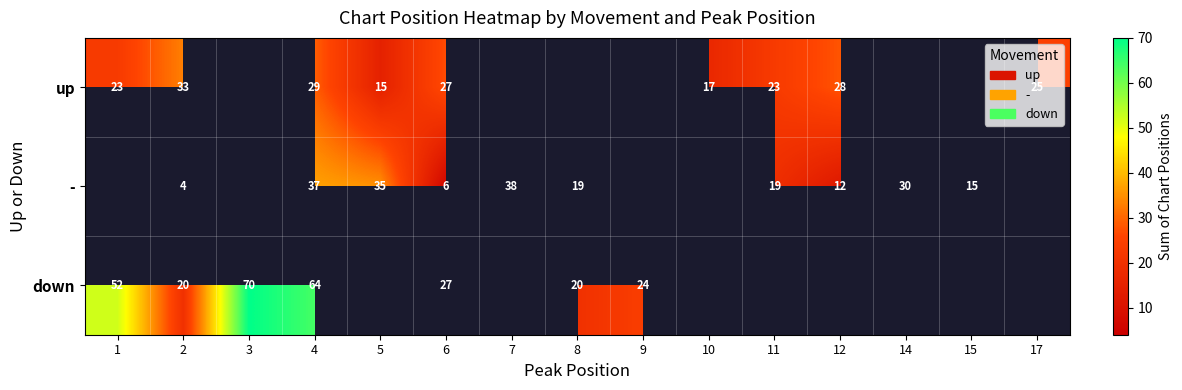

Is it true that down equals 52 at 1?

True